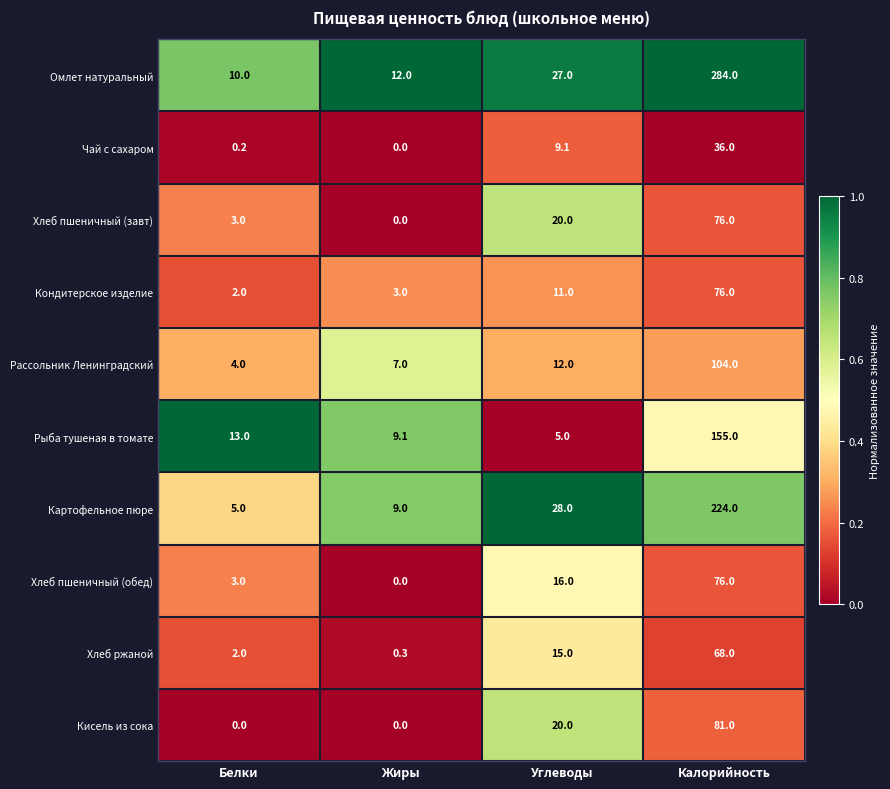

List the labels in order of Картофельное пюре value, smallest first.

Белки, Жиры, Углеводы, Калорийность